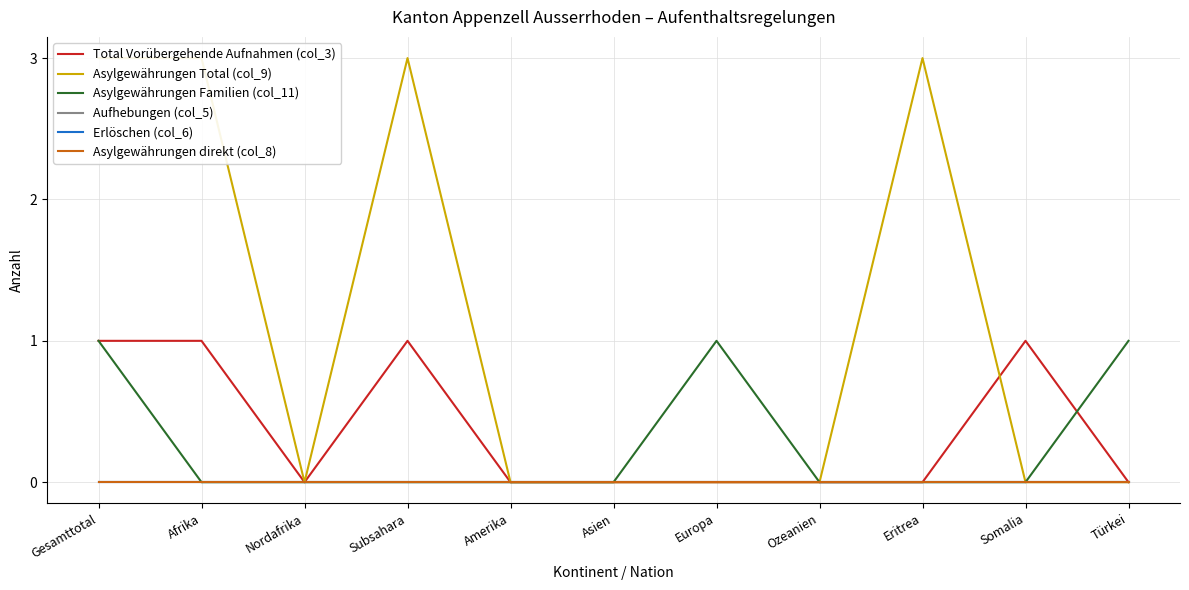

What is the label of the 5th point from the left?

Amerika